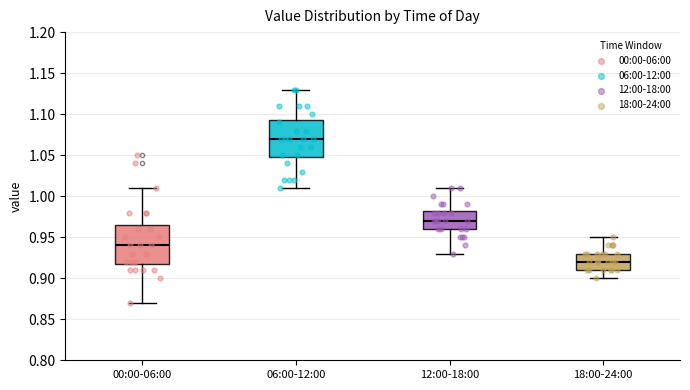

Reading left to right, read every box against the y-axis: the position of its median line, the range the box covers, and the ends of its whiskers. The values are not printed on the chart, so give them approximately, as read against the axis.

00:00-06:00: median 0.940, box 0.920 to 0.965, whiskers 0.870 to 1.010
06:00-12:00: median 1.070, box 1.050 to 1.095, whiskers 1.010 to 1.130
12:00-18:00: median 0.970, box 0.960 to 0.985, whiskers 0.930 to 1.010
18:00-24:00: median 0.920, box 0.910 to 0.930, whiskers 0.900 to 0.950